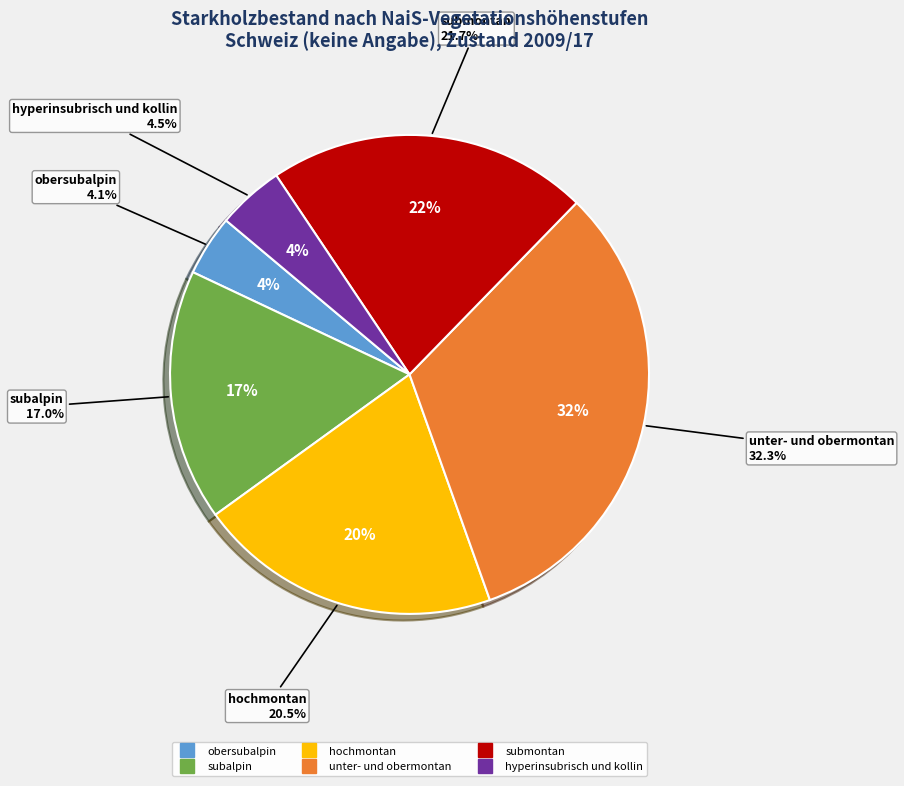

Count the number of slices in the pie.

7